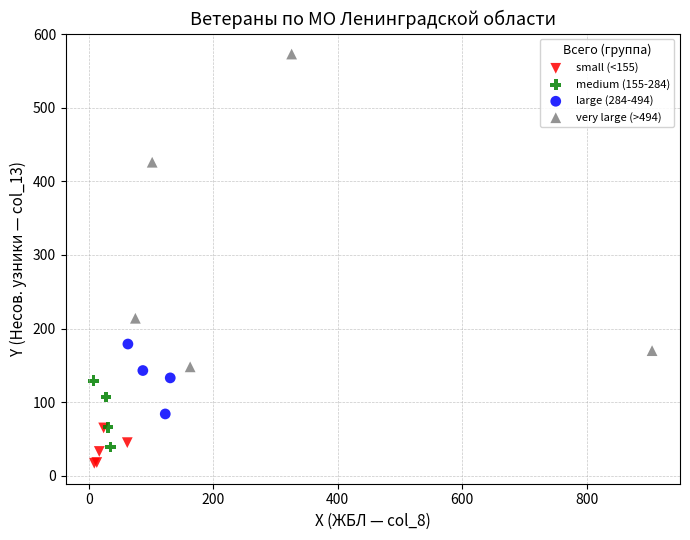

Which series reaches the maximum Y coordinate?

very large (>494)